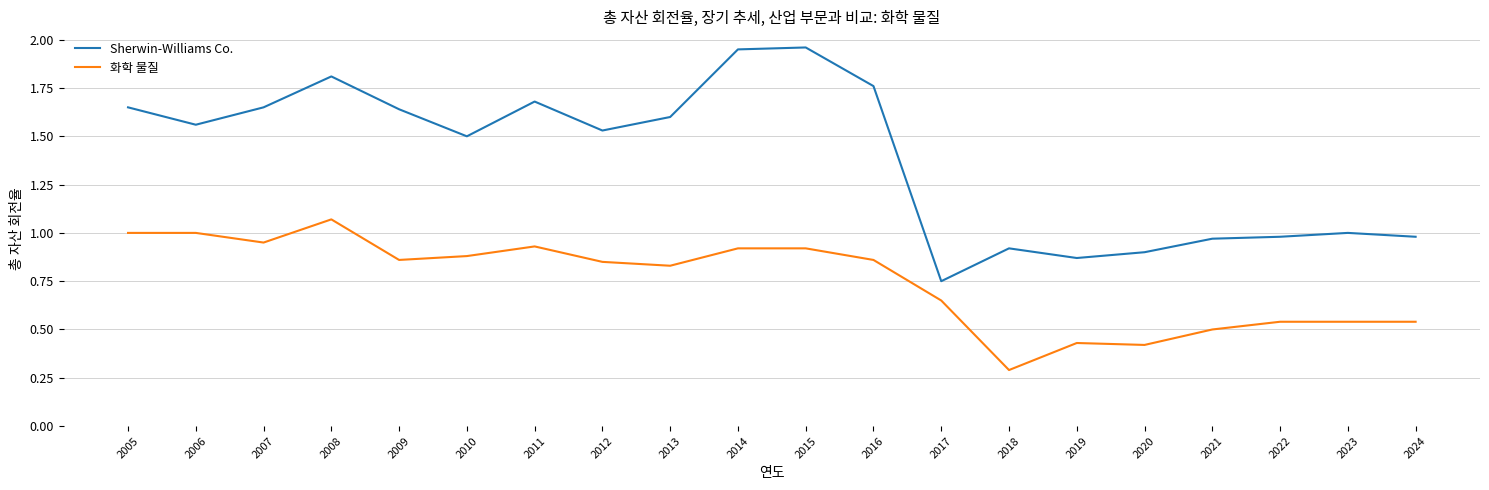

Which category has the lowest value in the 화학 물질 series?

2018